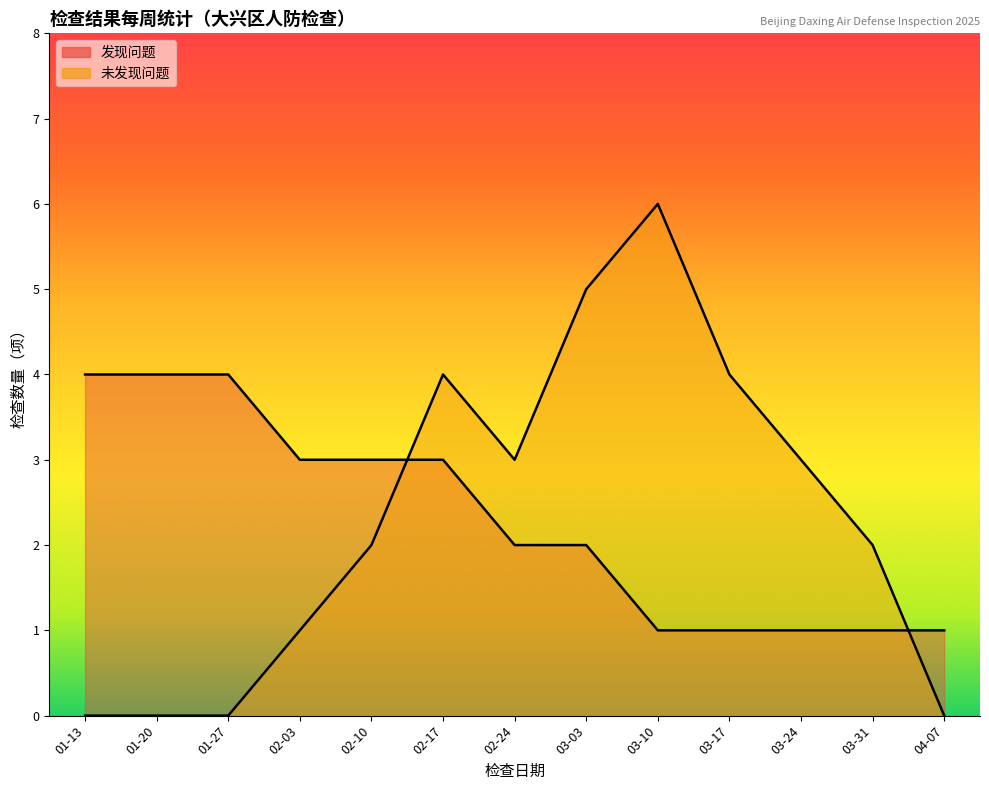

Is the value of 未发现问题 at 01-20 greater than the value of 发现问题 at 01-13?

No